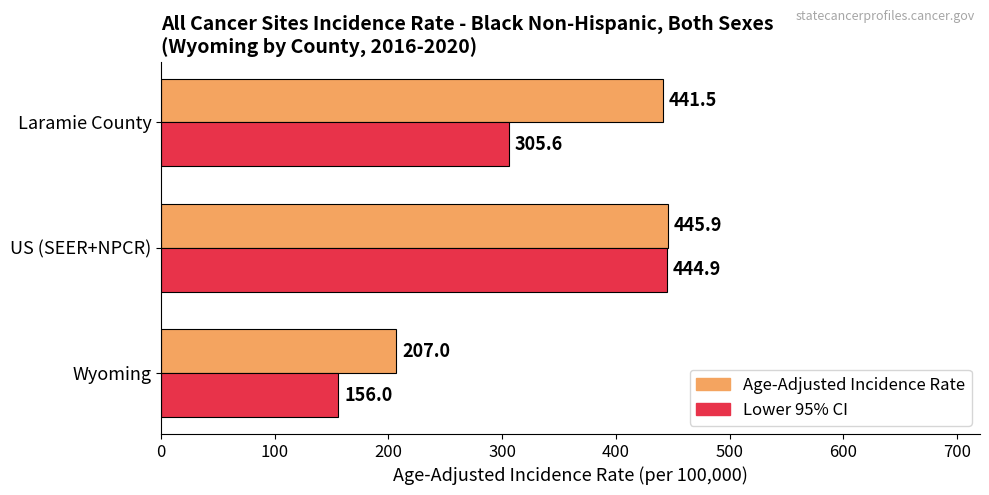

Count the number of data series in this chart.

2